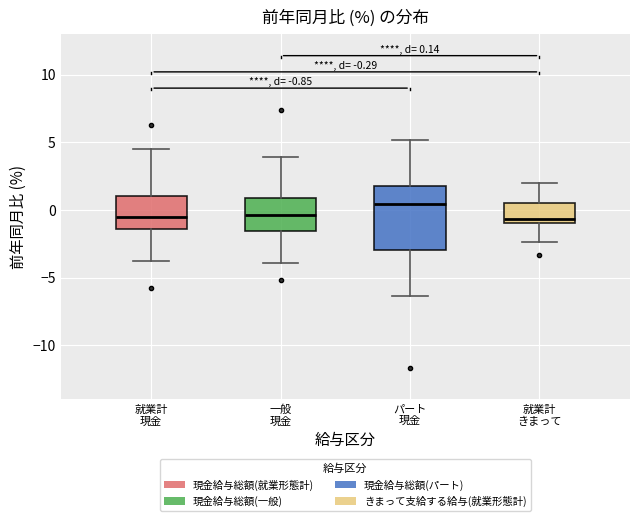

Comparing the boxes themselves (not the whiskers), which one is the tallest?

パート 現金